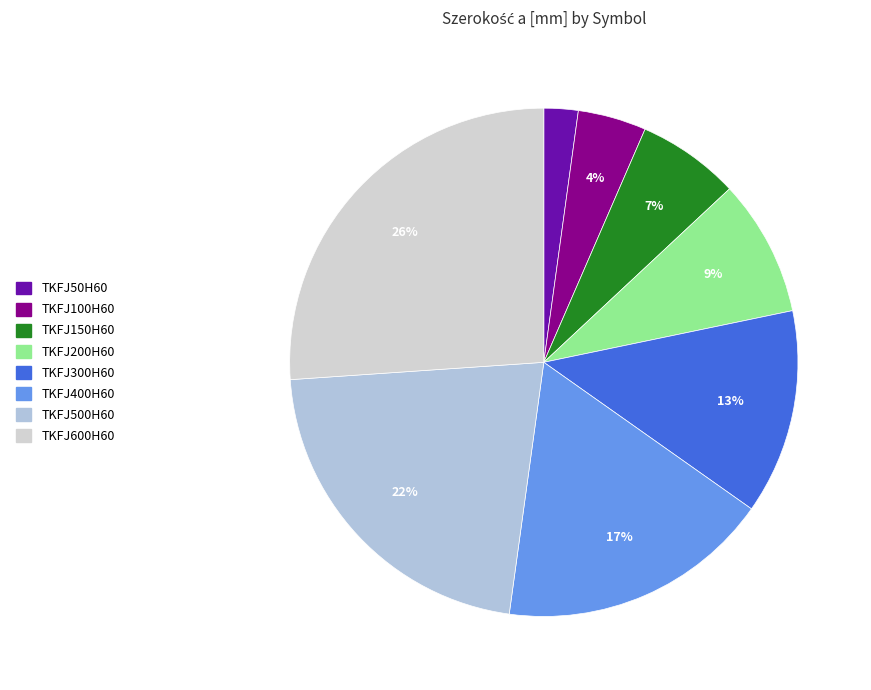

Count the number of slices in the pie.

8